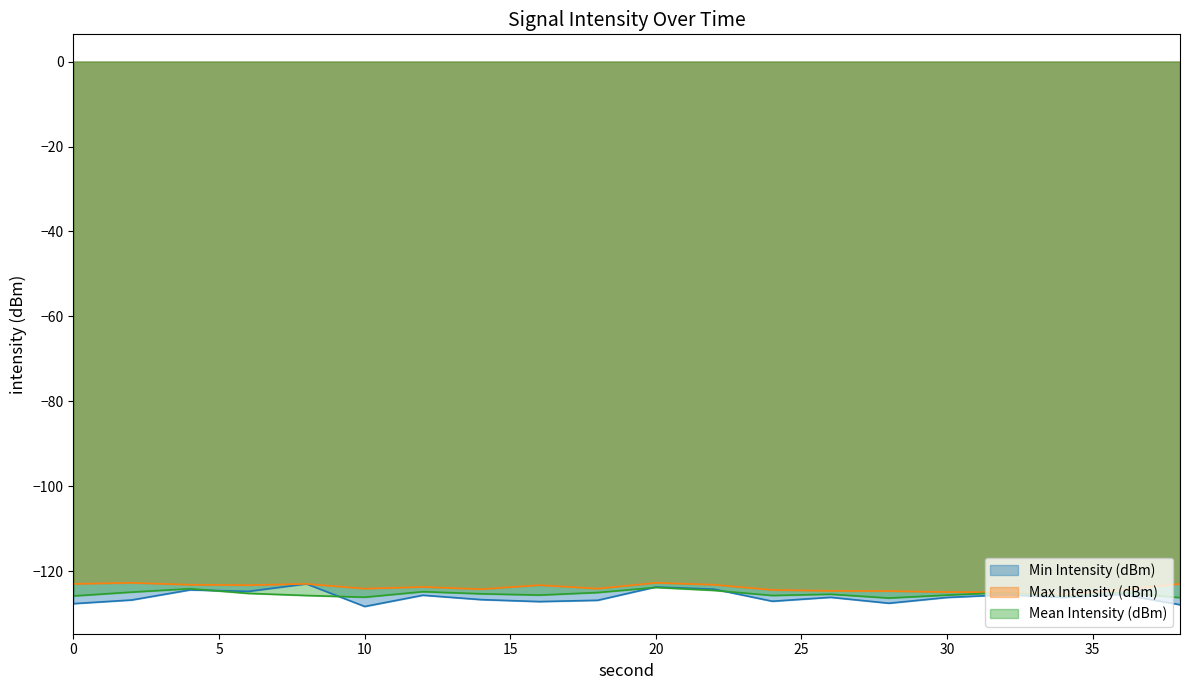

Which series has the largest total across all categories?

Max Intensity (dBm)